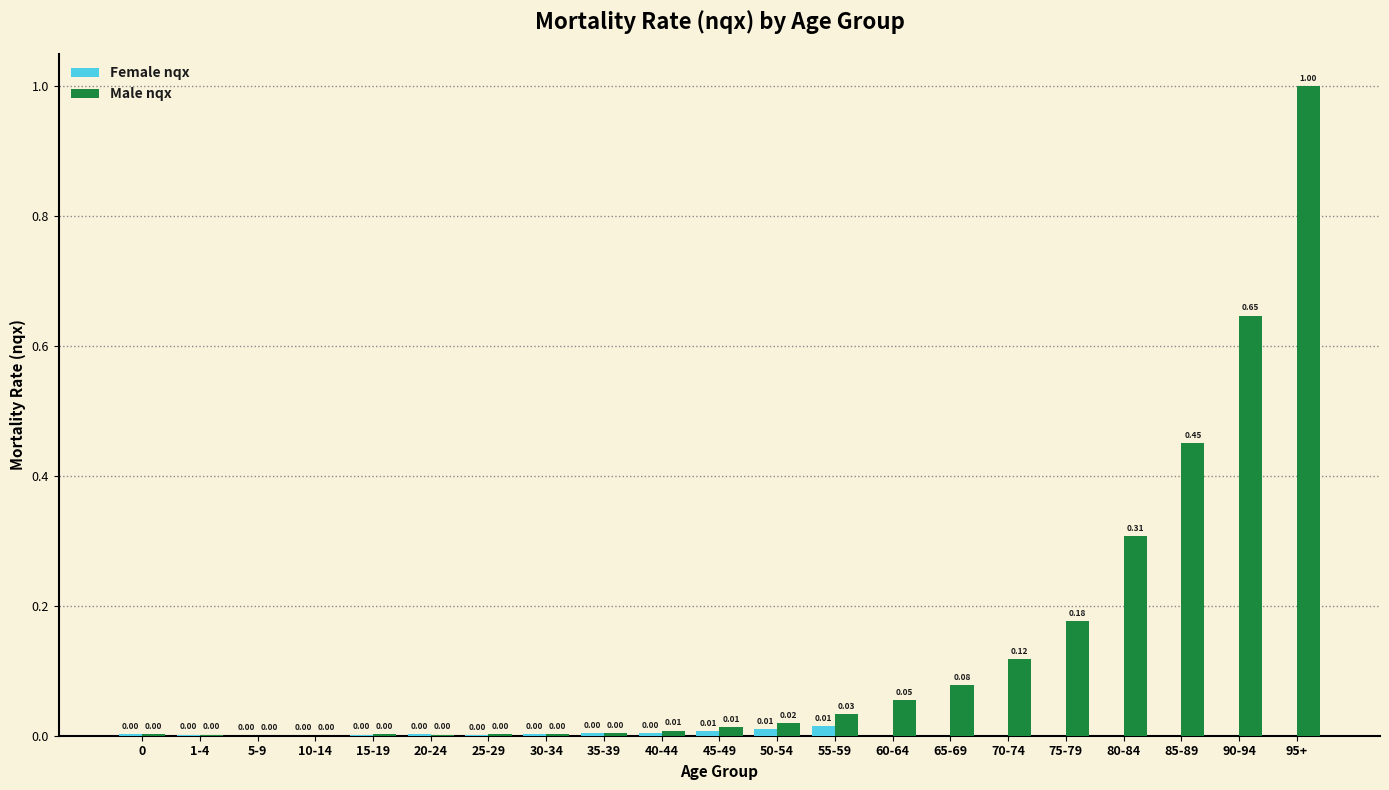

Is the value of Male nqx at 70-74 greater than the value of Female nqx at 60-64?

Yes